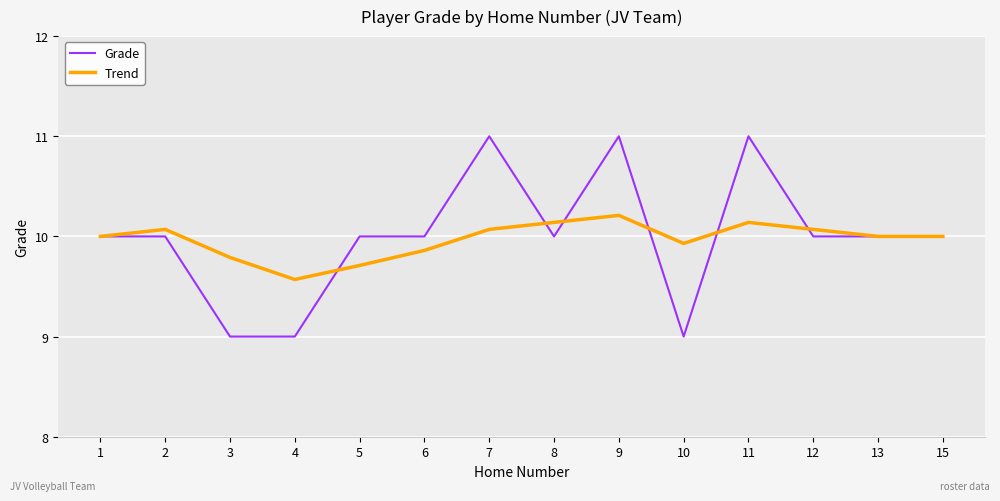

The Trend series shows 9.9 at 6. True or false?

True